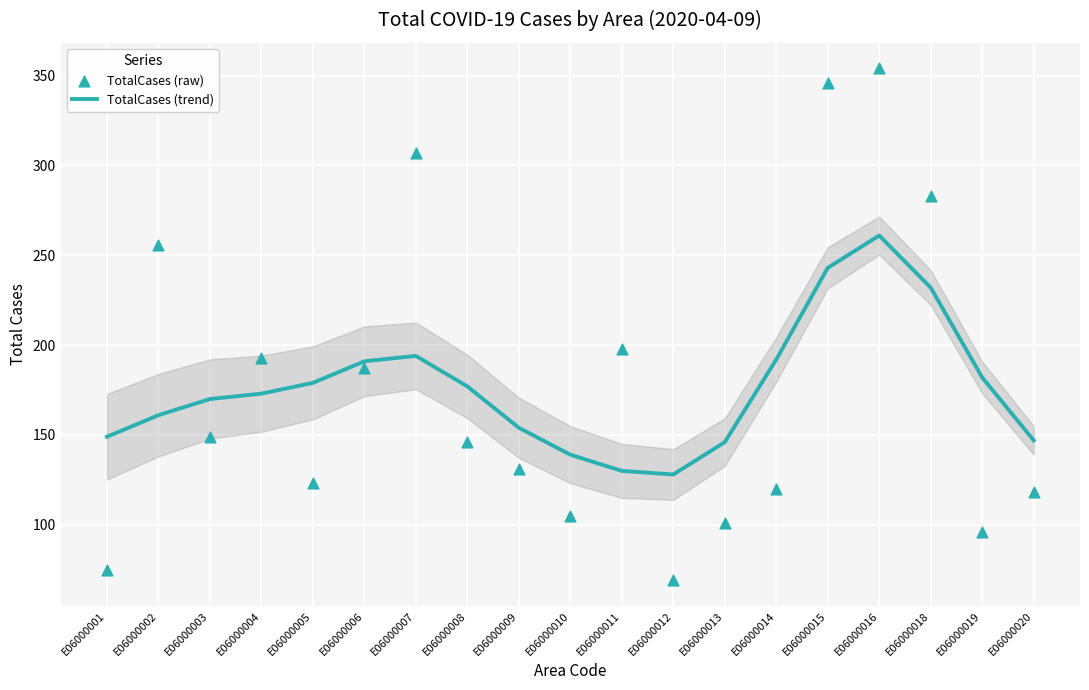

At which category is the sum across all series the highest?

E06000016